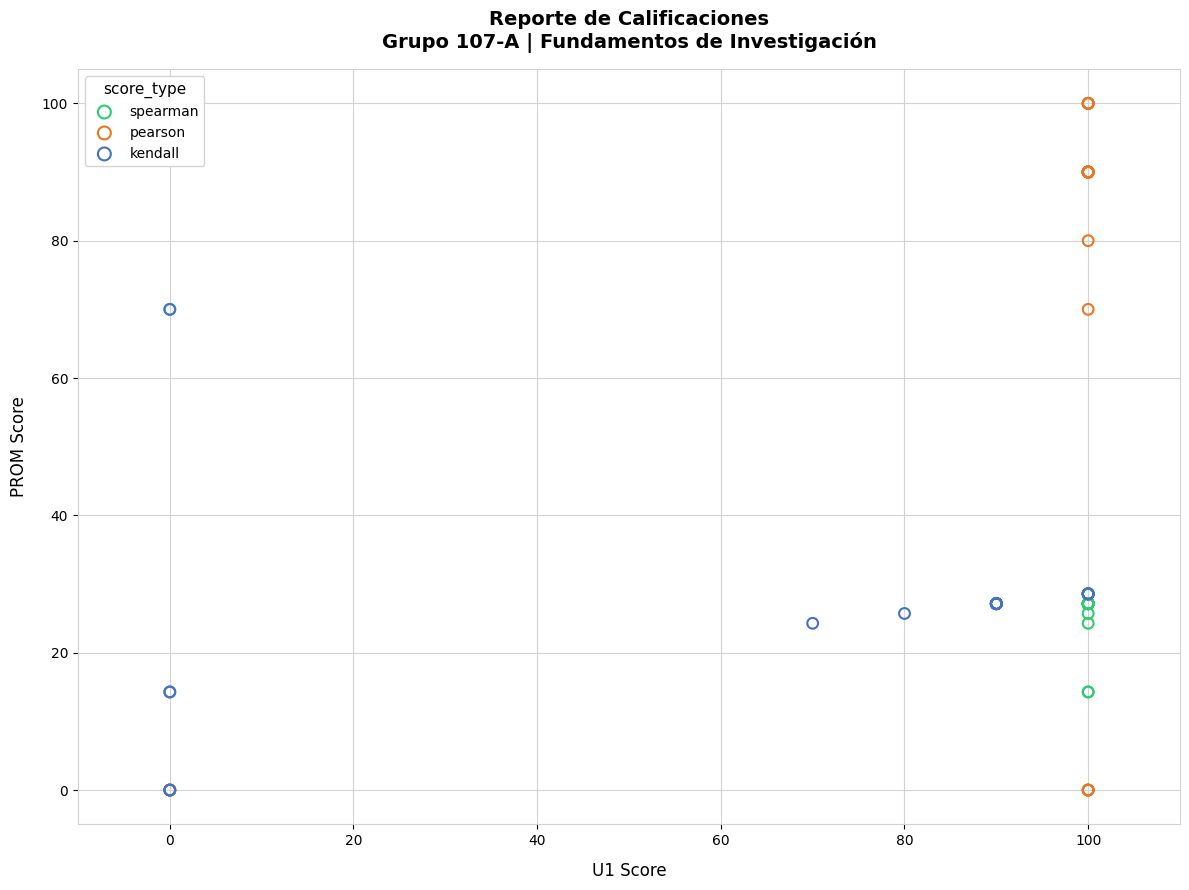

Which series has the widest spread of Y values?

pearson